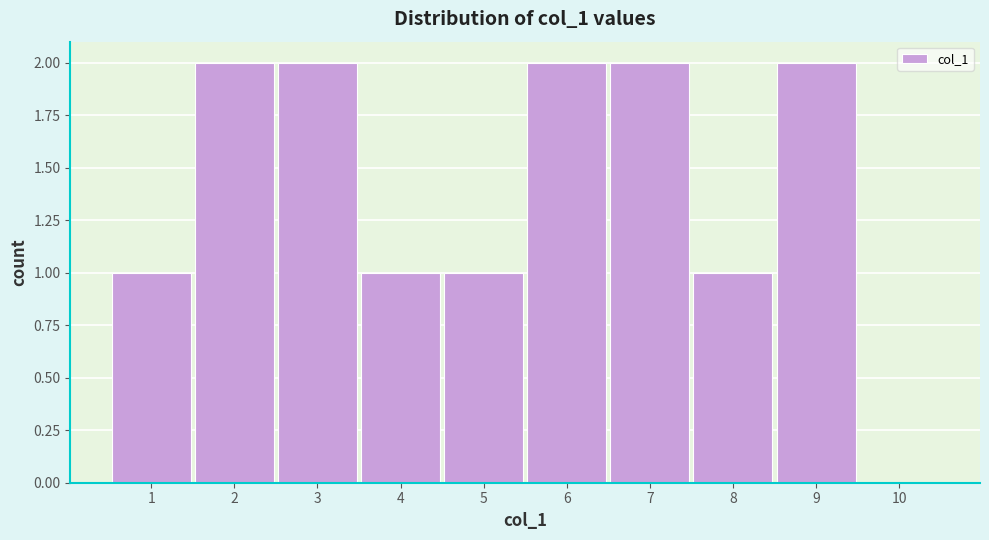

What is the height of the bar covering 0.5 to 1.5 on the x-axis? The values are not printed on the chart, so give them approximately, as read against the axis.

1